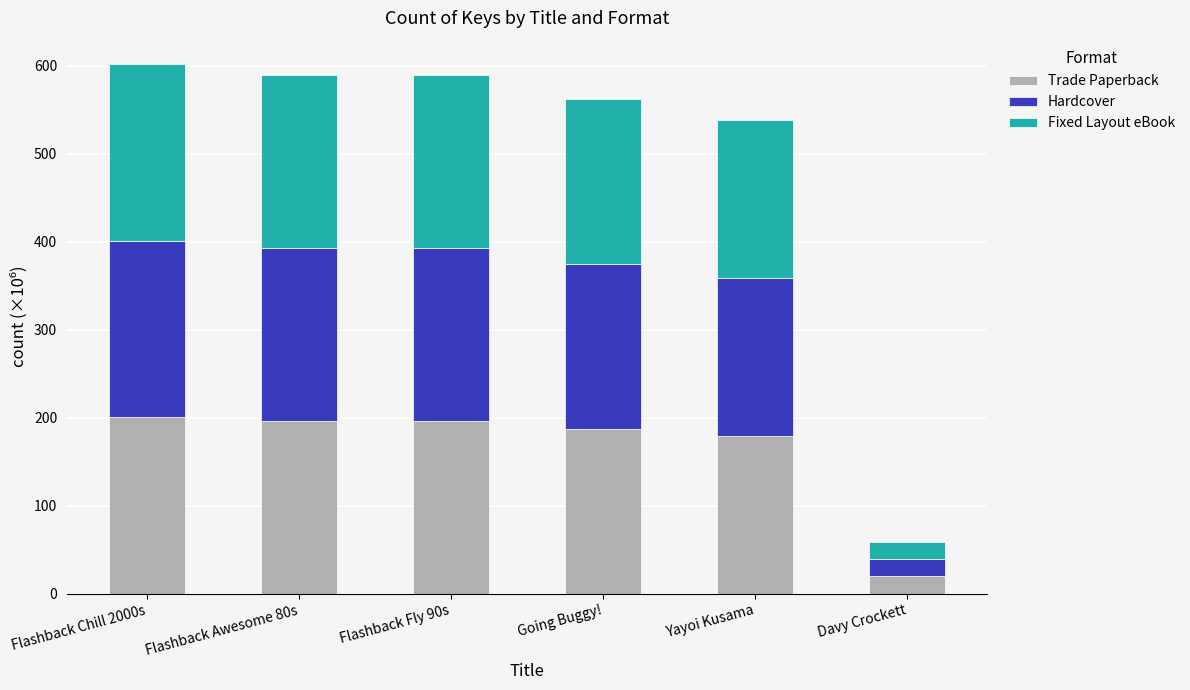

What is the sum of all Trade Paperback values?

979.8